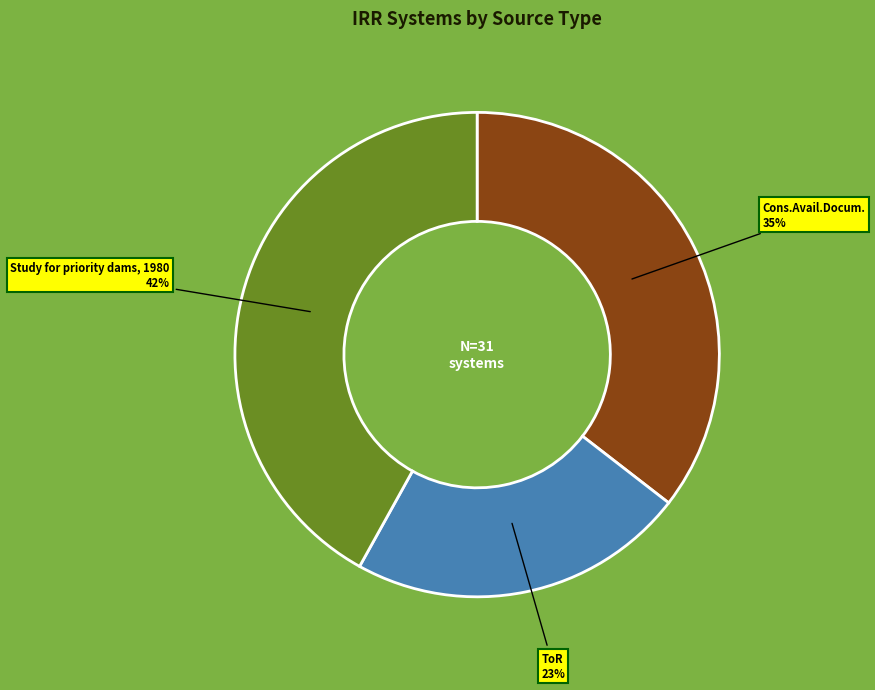

To the nearest percent, what is the average slice percentage?

33%